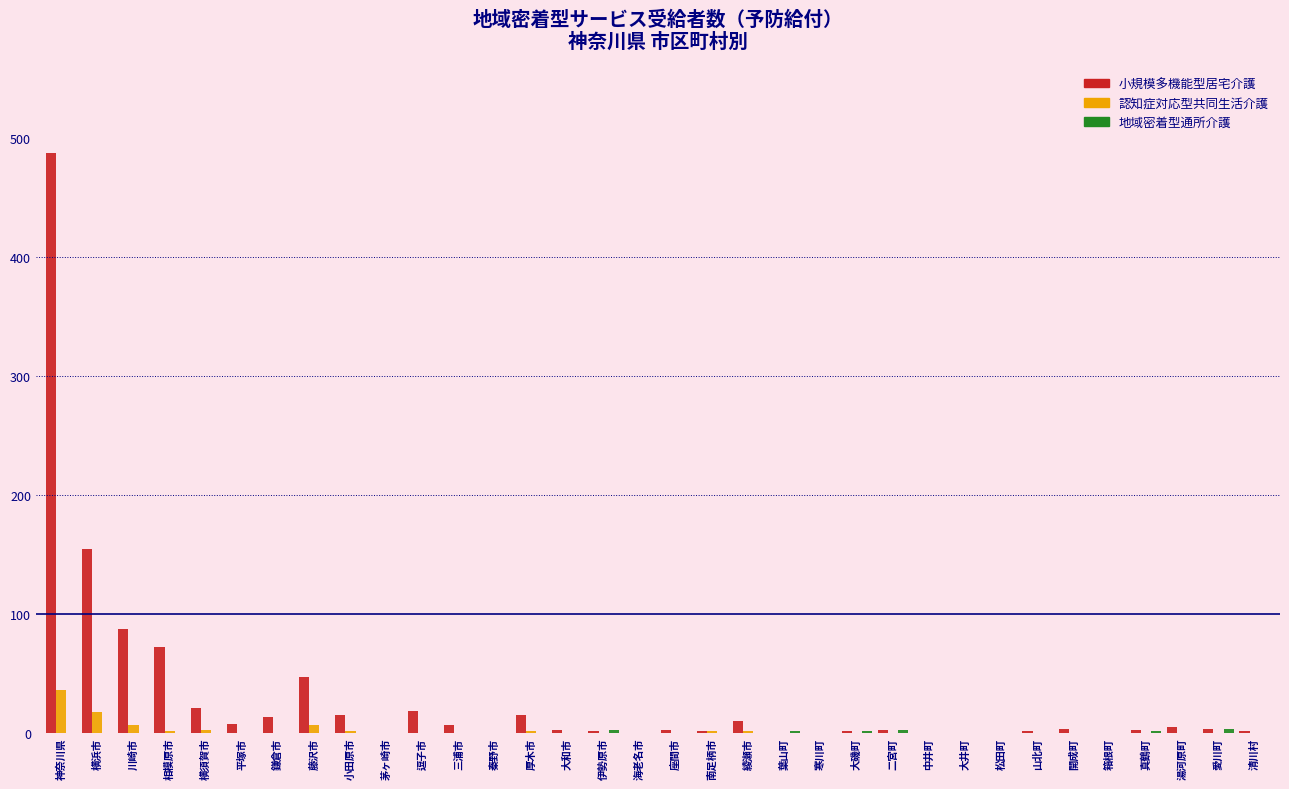

Is it true that 認知症対応型共同生活介護 equals -17 at 平塚市?

False